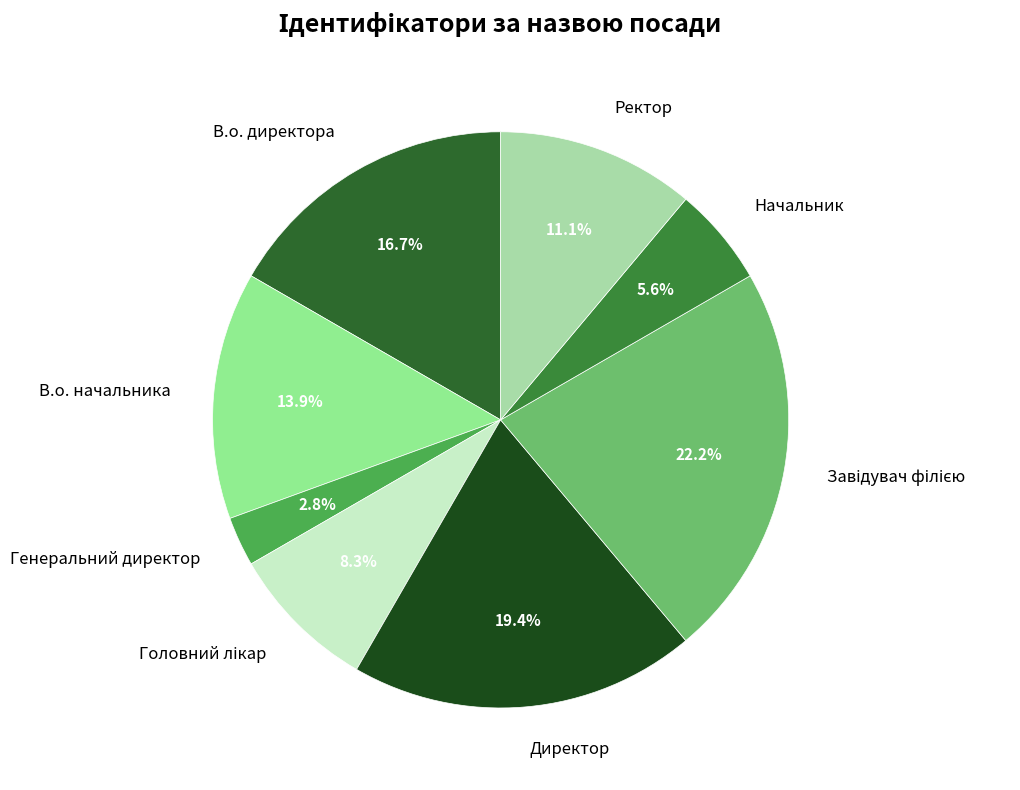

To the nearest percent, what percentage of the pie is В.о. начальника?

14%